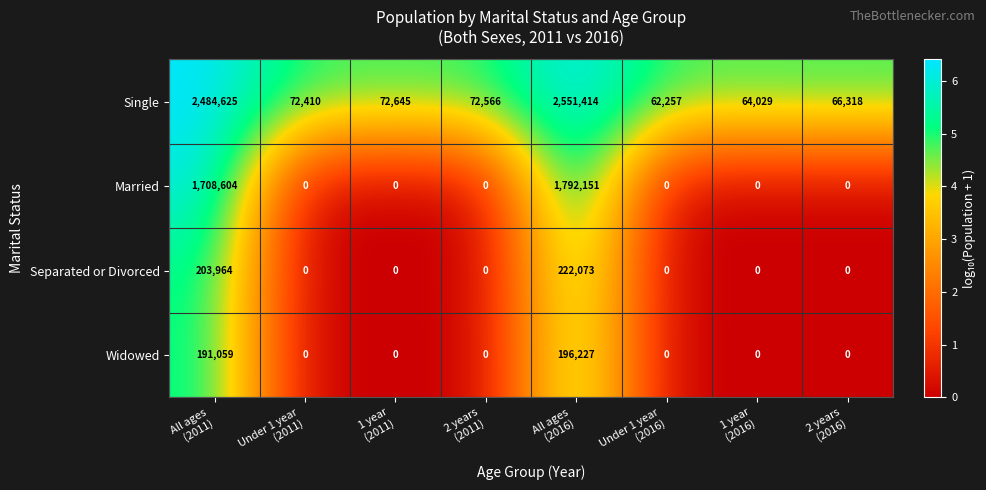

What is the average value of the Single series?

680783